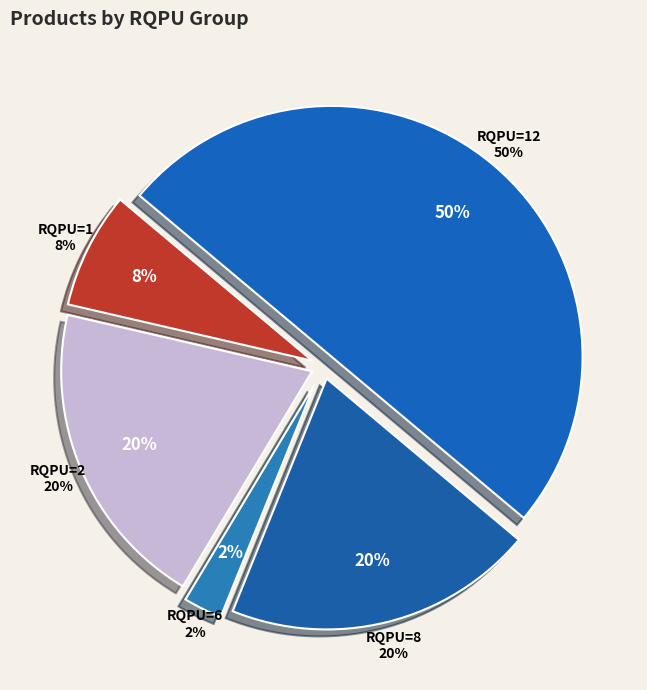

Is it true that RQPU=6 is 13% of the pie?

False